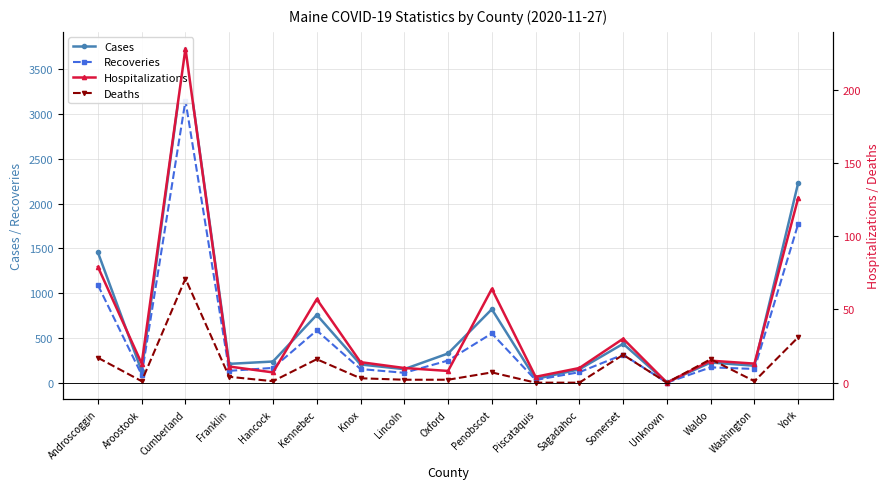

Reading left to right, what are all the values shown in this chart?

Cases: Androscoggin=1454	Aroostook=129	Cumberland=3730	Franklin=210	Hancock=236	Kennebec=757	Knox=203	Lincoln=151	Oxford=326	Penobscot=820	Piscataquis=41	Sagadahoc=149	Somerset=434	Unknown=3	Waldo=225	Washington=189	York=2231
Recoveries: Androscoggin=1089	Aroostook=88	Cumberland=3149	Franklin=132	Hancock=165	Kennebec=583	Knox=152	Lincoln=110	Oxford=247	Penobscot=550	Piscataquis=30	Sagadahoc=117	Somerset=313	Unknown=0	Waldo=171	Washington=153	York=1773
Hospitalizations: Androscoggin=79	Aroostook=13	Cumberland=228	Franklin=11	Hancock=7	Kennebec=57	Knox=14	Lincoln=10	Oxford=8	Penobscot=64	Piscataquis=4	Sagadahoc=10	Somerset=30	Unknown=0	Waldo=15	Washington=13	York=126
Deaths: Androscoggin=17	Aroostook=1	Cumberland=71	Franklin=4	Hancock=1	Kennebec=16	Knox=3	Lincoln=2	Oxford=2	Penobscot=7	Piscataquis=0	Sagadahoc=0	Somerset=19	Unknown=0	Waldo=16	Washington=1	York=31